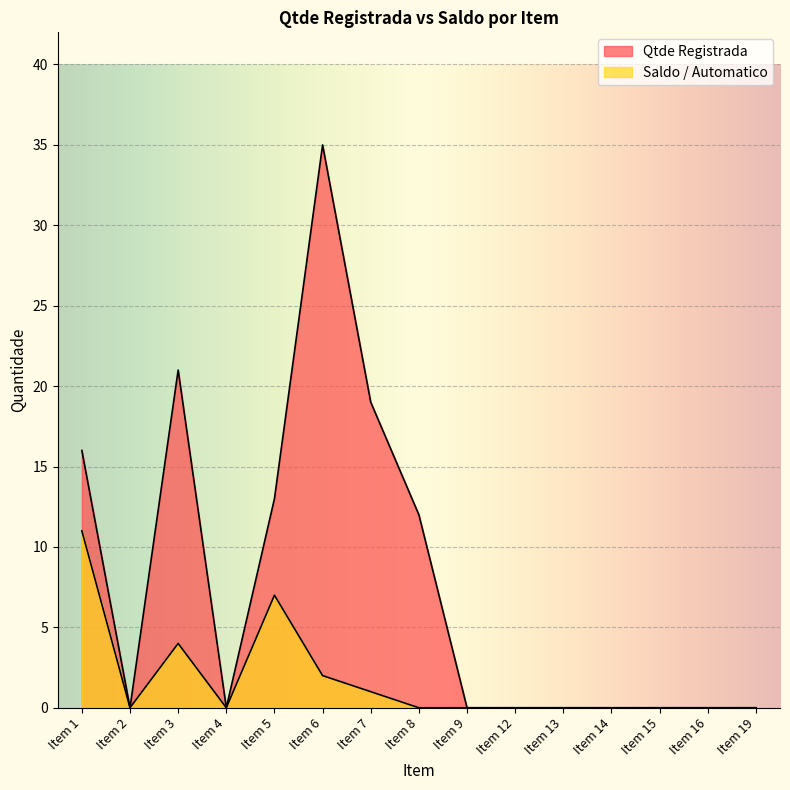

Which category has the highest value across all series?

Item 6